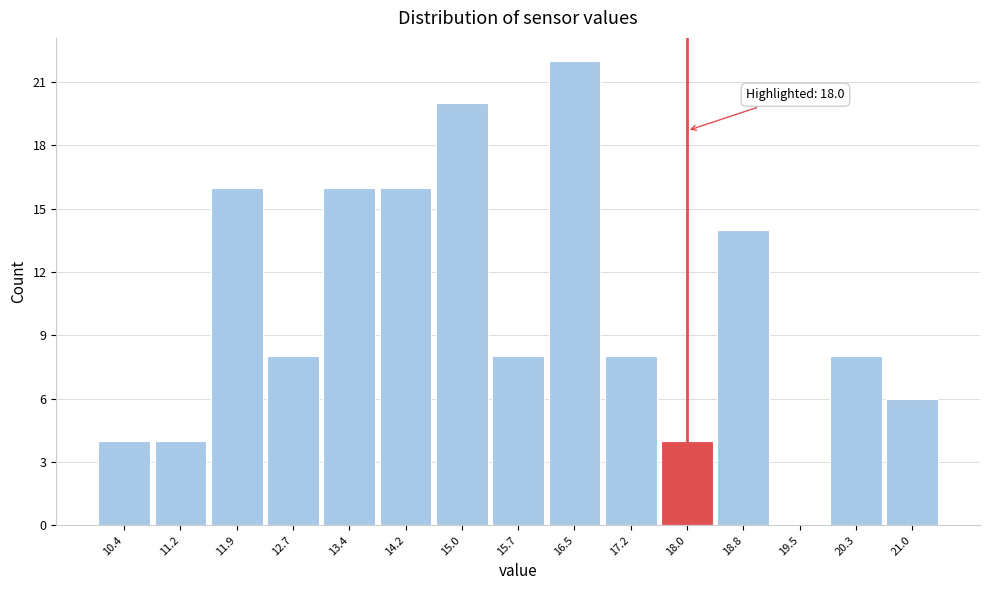

Which range on the x-axis has the tallest bar?

16.10 to 16.86